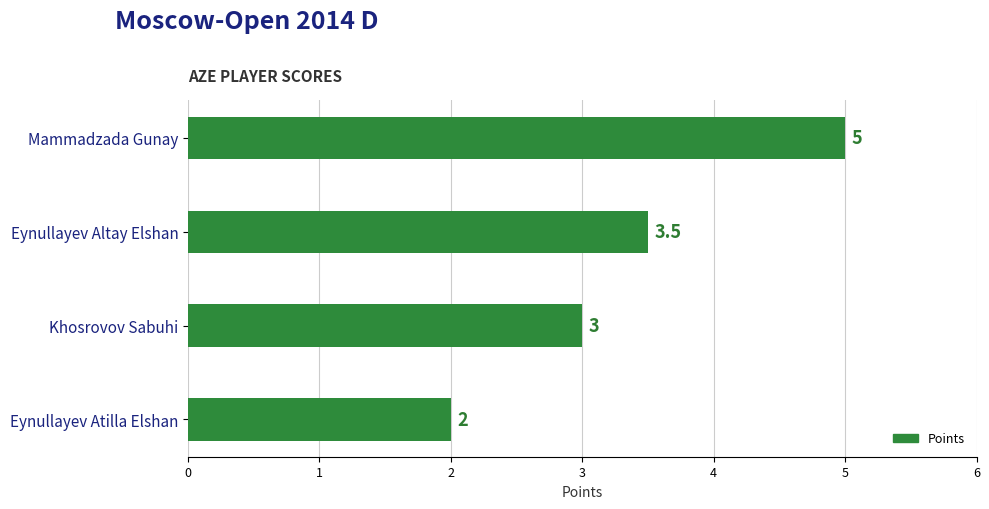

Count the number of data series in this chart.

1